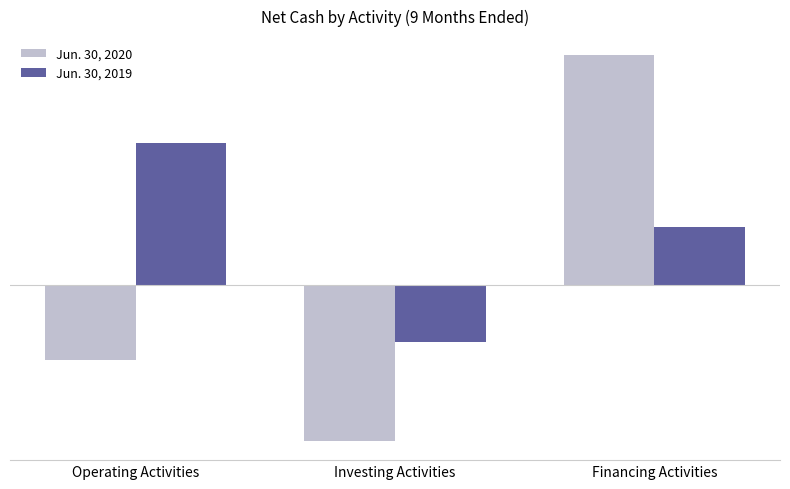

Is the value of Jun. 30, 2019 at Operating Activities greater than the value of Jun. 30, 2020 at Operating Activities?

Yes